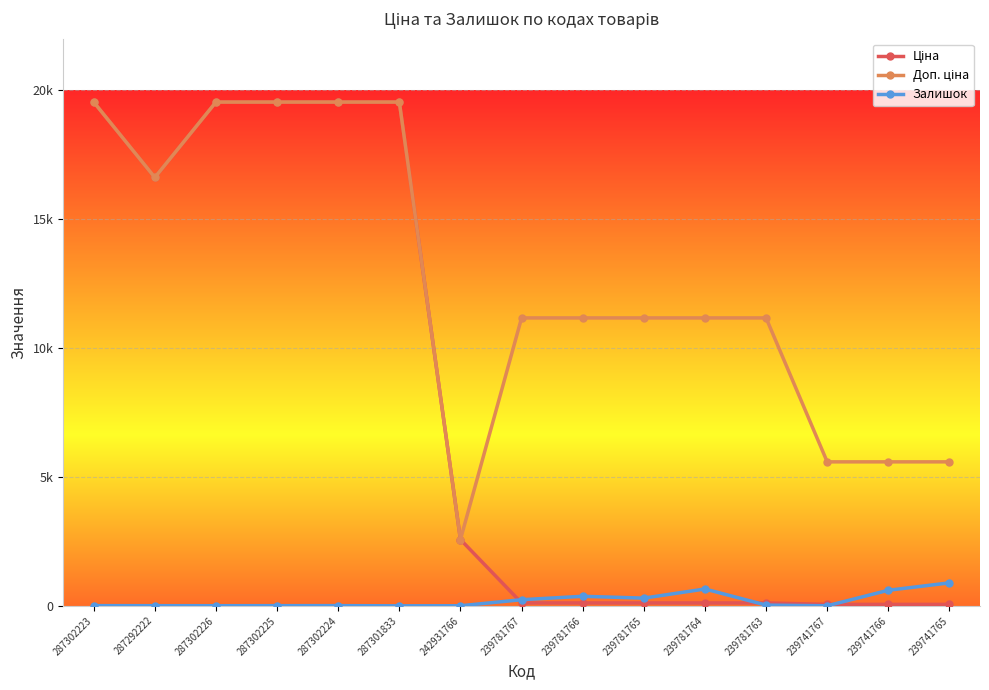

At 239741765, list the series in order from smallest to largest.

Ціна, Залишок, Доп. ціна